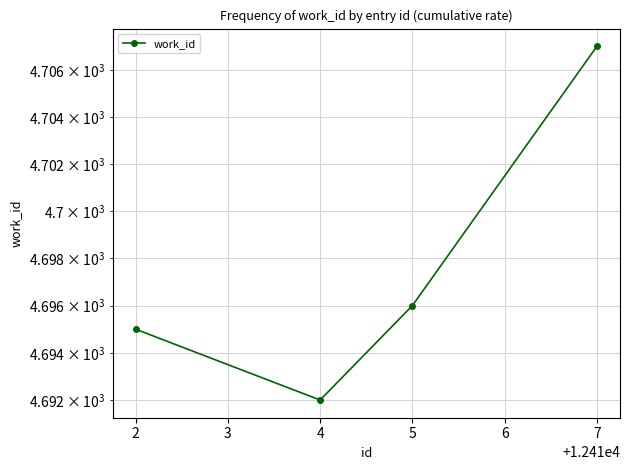

Does the chart display data point markers on the line(s)?

Yes